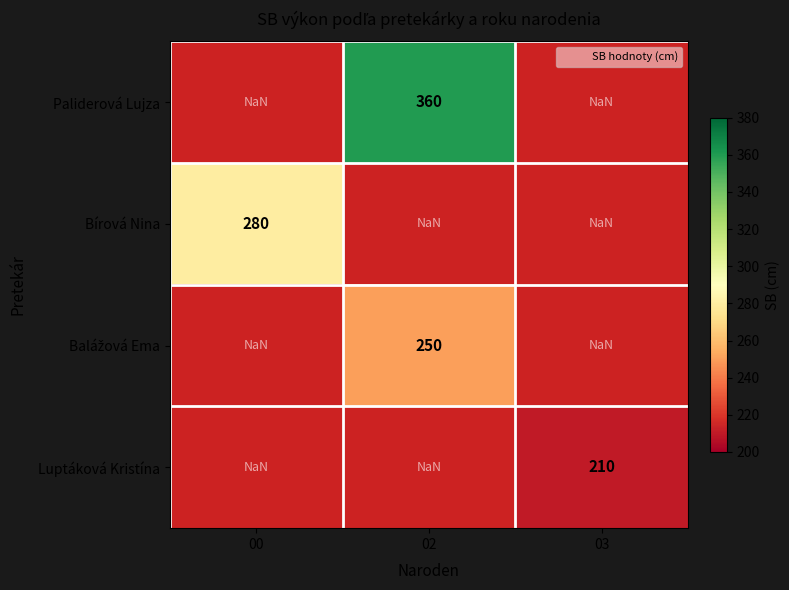

List the series in order of their peak value, highest first.

Paliderová Lujza, Bírová Nina, Balážová Ema, Luptáková Kristína